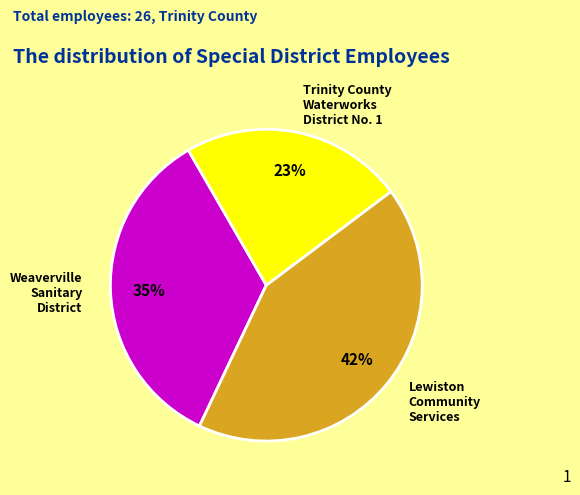

Count the number of slices in the pie.

3